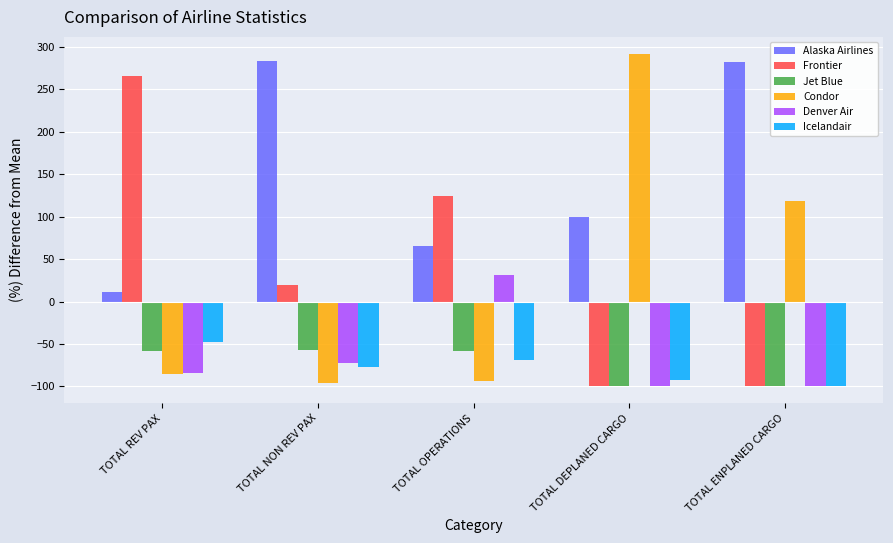

What position from the right is TOTAL NON REV PAX?

4